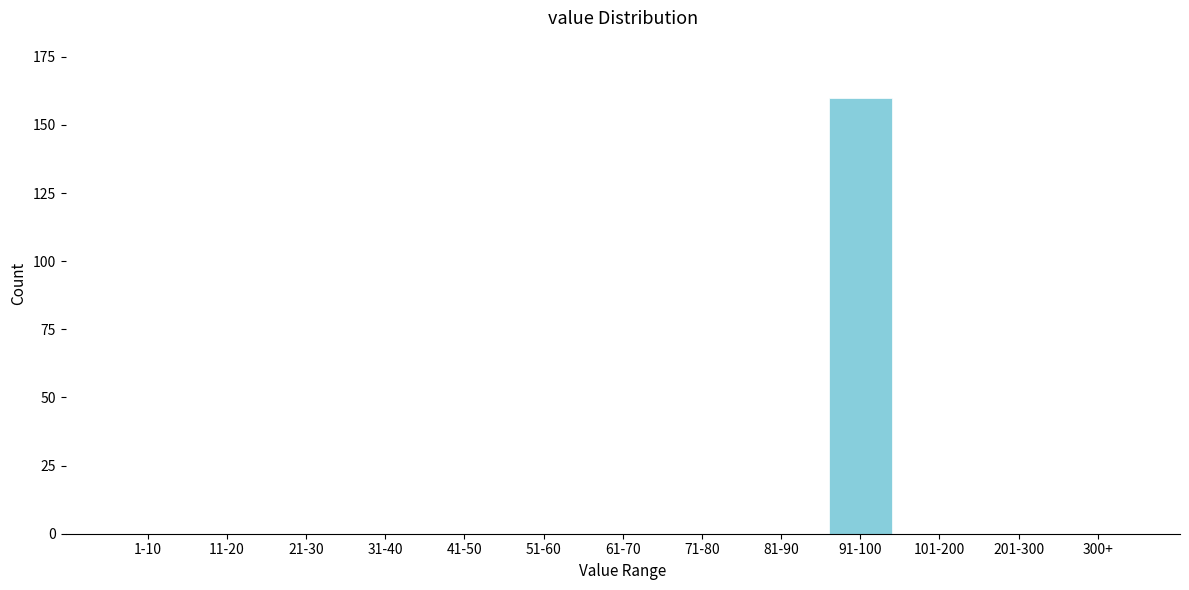

Reading left to right, list all the values displayed in this chart.

1-10=0	11-20=0	21-30=0	31-40=0	41-50=0	51-60=0	61-70=0	71-80=0	81-90=0	91-100=160	101-200=0	201-300=0	300+=0